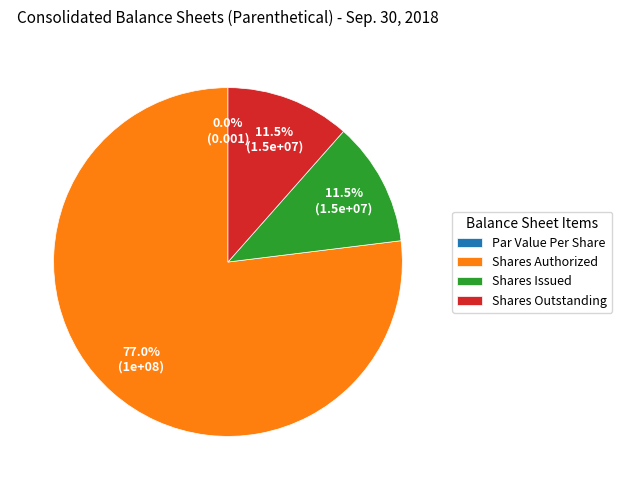

Which category has the biggest portion of the pie?

Common Stock, Shares Authorized